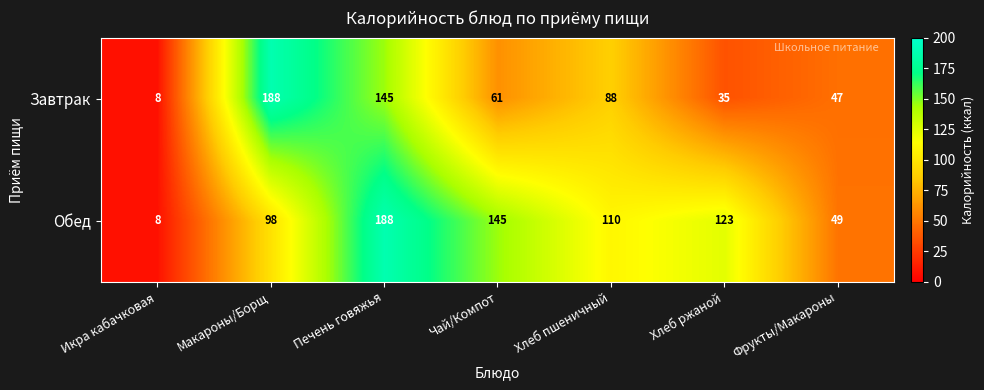

What is the sum of the Завтрак values at Хлеб ржаной and Чай/Компот?

96